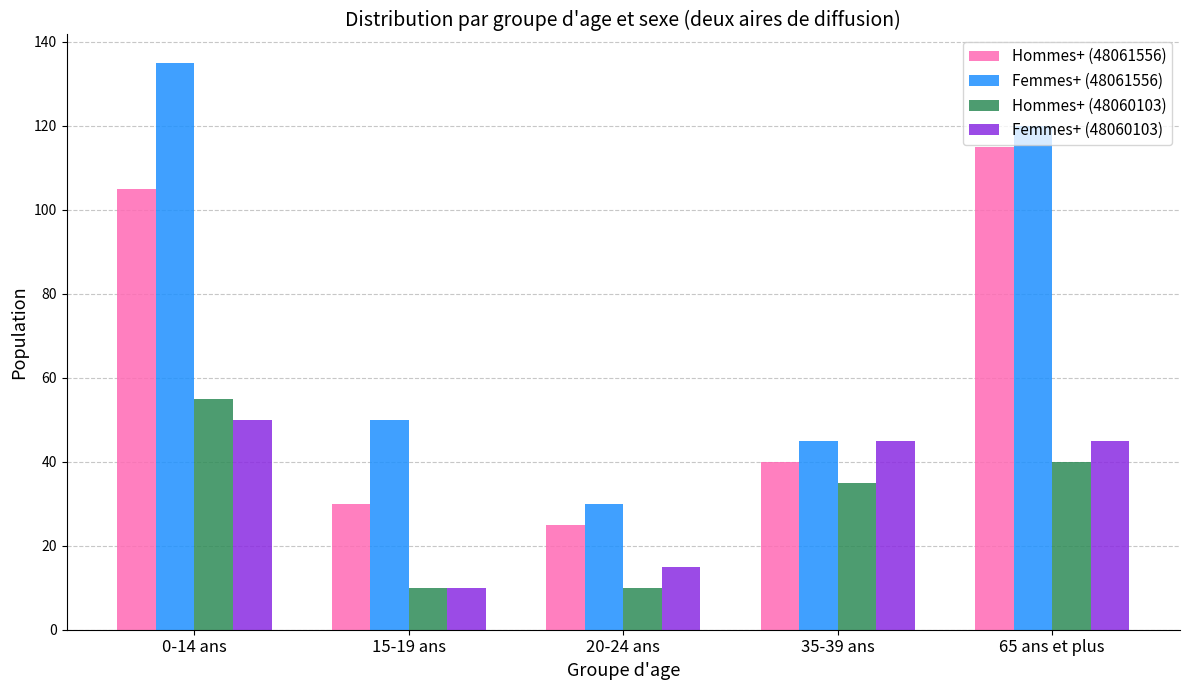

Reading left to right, what are all the values shown in this chart?

Hommes+ (48061556): 0-14 ans=105	15-19 ans=30	20-24 ans=25	35-39 ans=40	65 ans et plus=115
Femmes+ (48061556): 0-14 ans=135	15-19 ans=50	20-24 ans=30	35-39 ans=45	65 ans et plus=120
Hommes+ (48060103): 0-14 ans=55	15-19 ans=10	20-24 ans=10	35-39 ans=35	65 ans et plus=40
Femmes+ (48060103): 0-14 ans=50	15-19 ans=10	20-24 ans=15	35-39 ans=45	65 ans et plus=45